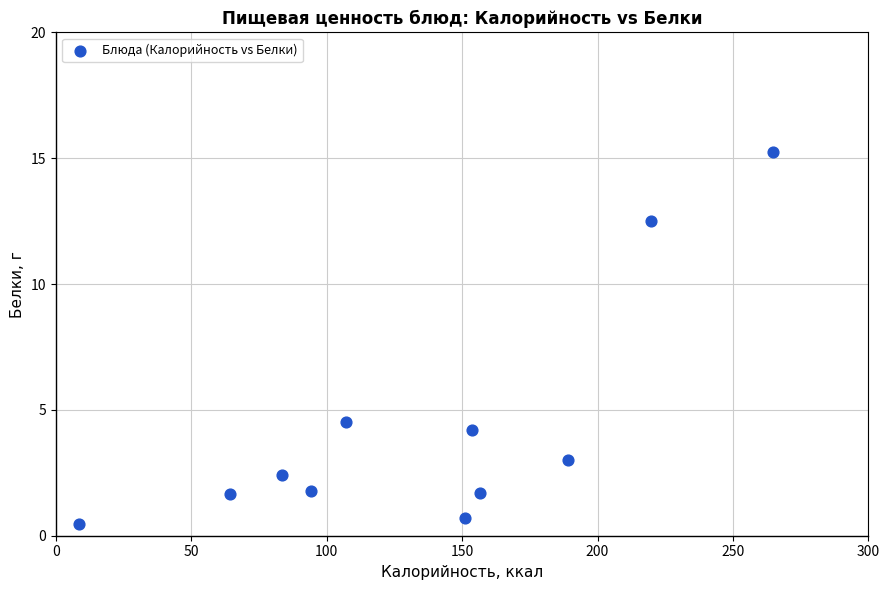

What is the average X value?

135.7